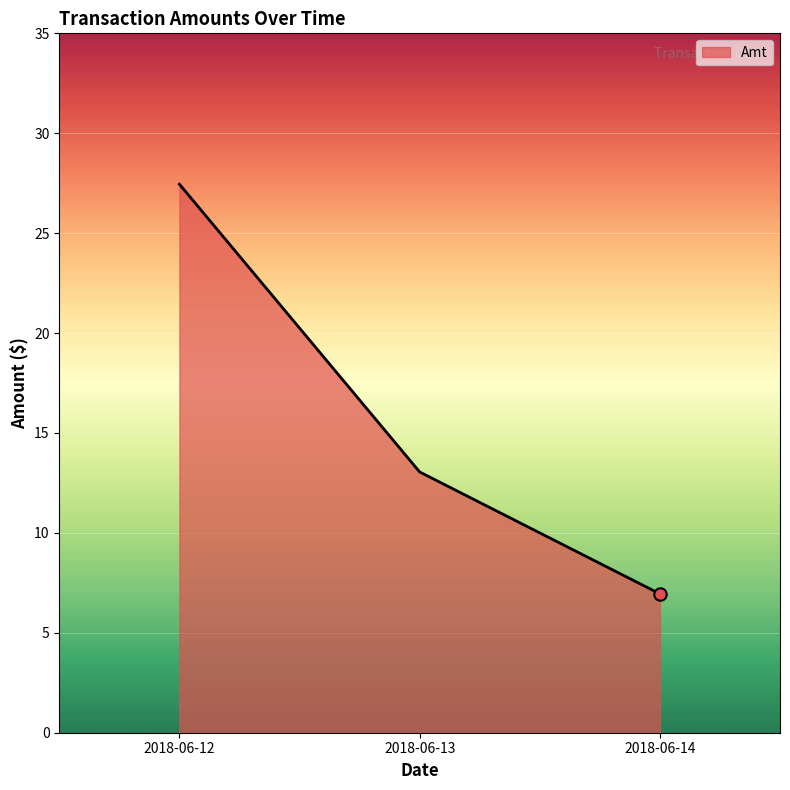

Which has a higher value, 2018-06-13 or 2018-06-14?

2018-06-13